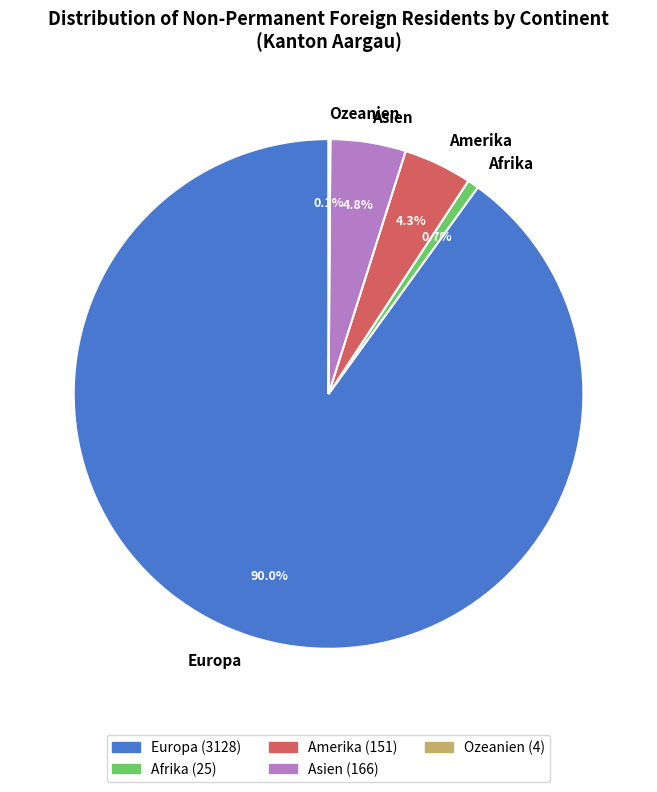

To the nearest percent, what is the average slice percentage?

20%